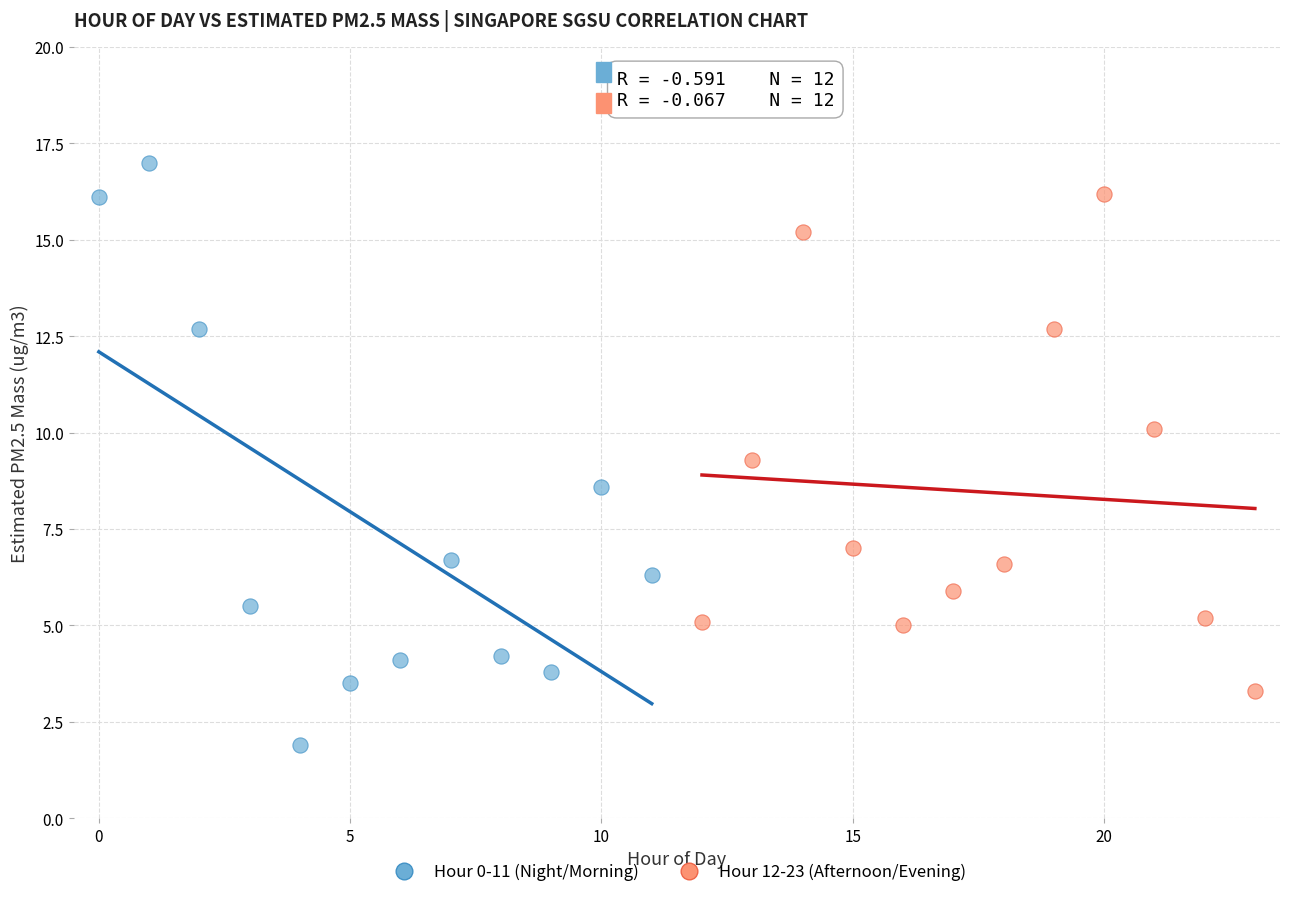

What are all the series names shown in the legend?

Hour 0-11 (Night/Morning), Hour 12-23 (Afternoon/Evening)